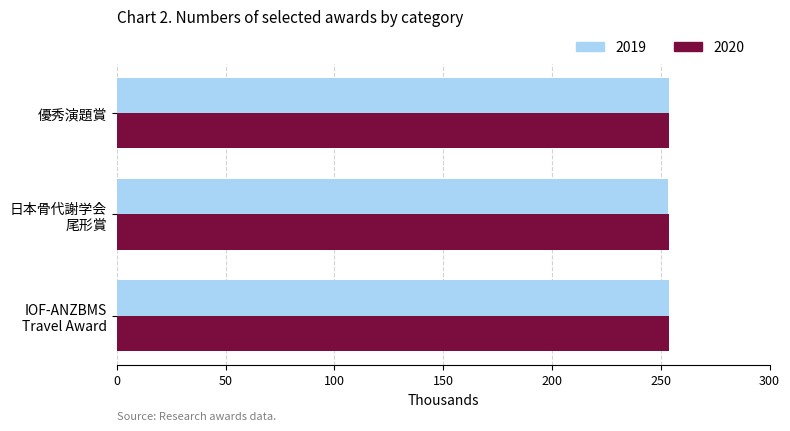

The 2019 series shows 110.1 at 優秀演題賞. True or false?

False